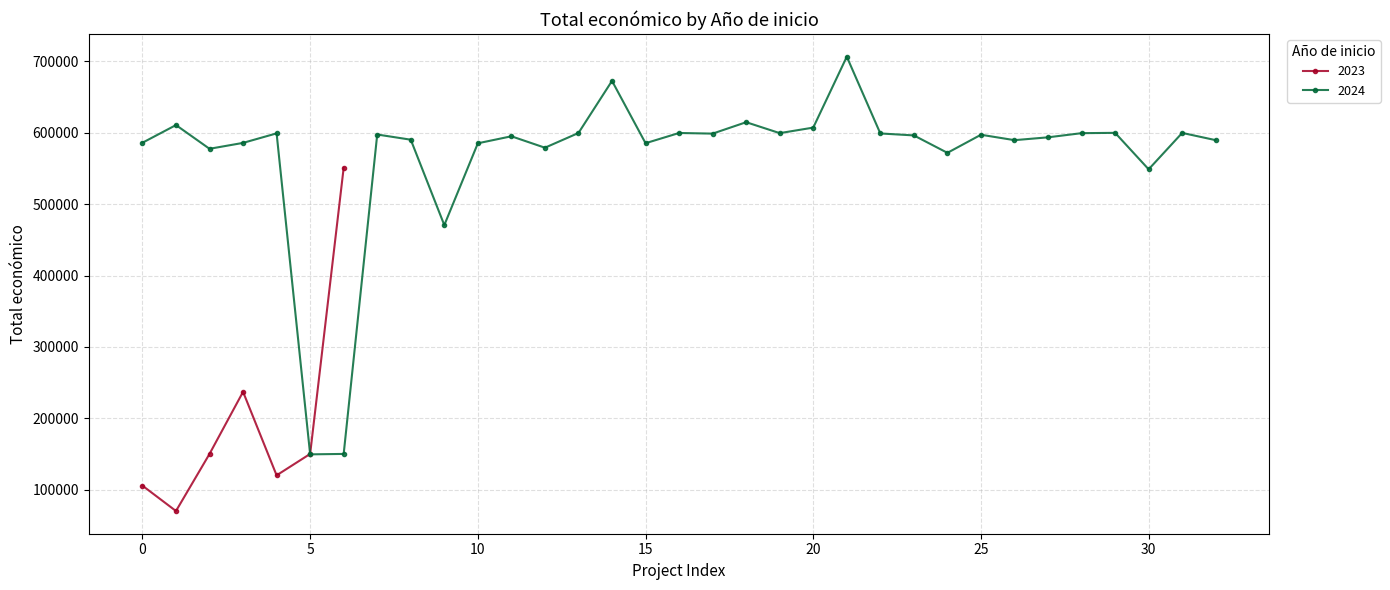

How many interior local valleys does the 2023 series have?

2